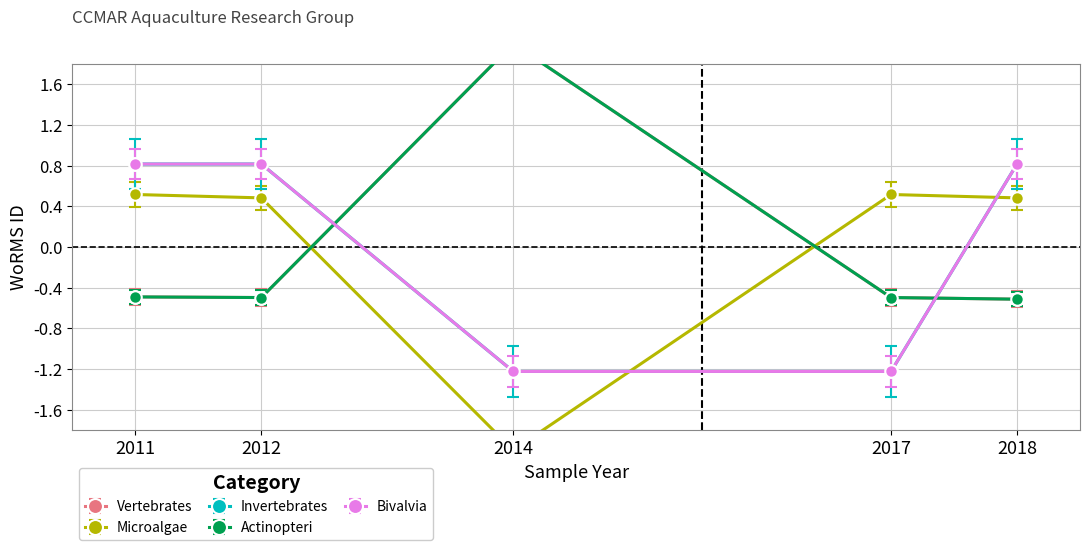

Count the number of data series in this chart.

5